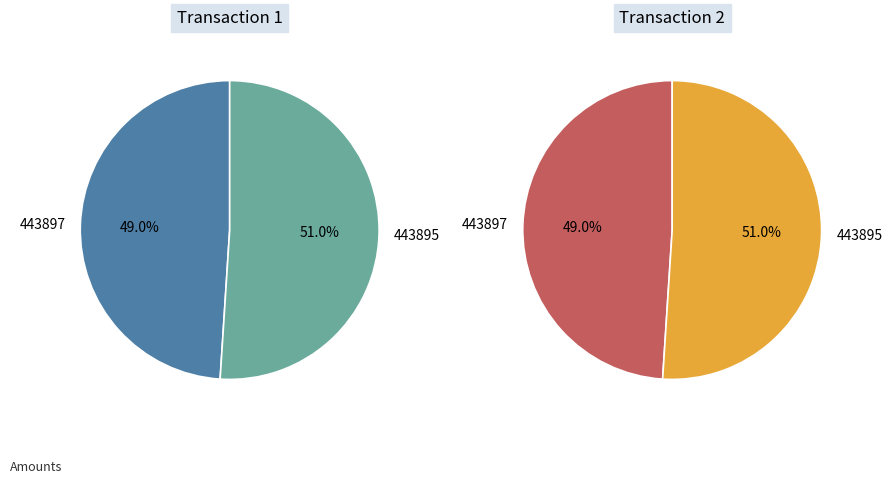

Count the number of slices in the pie.

2